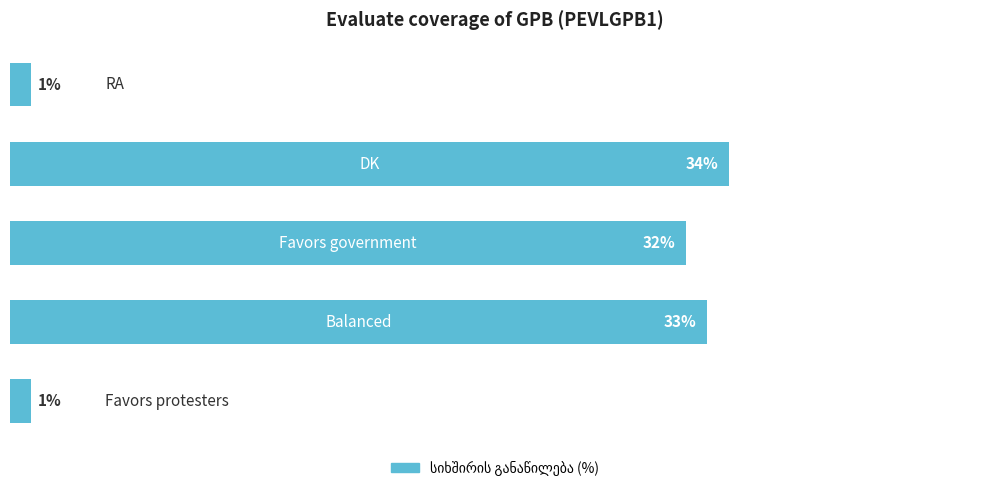

How many bars are there in total?

5